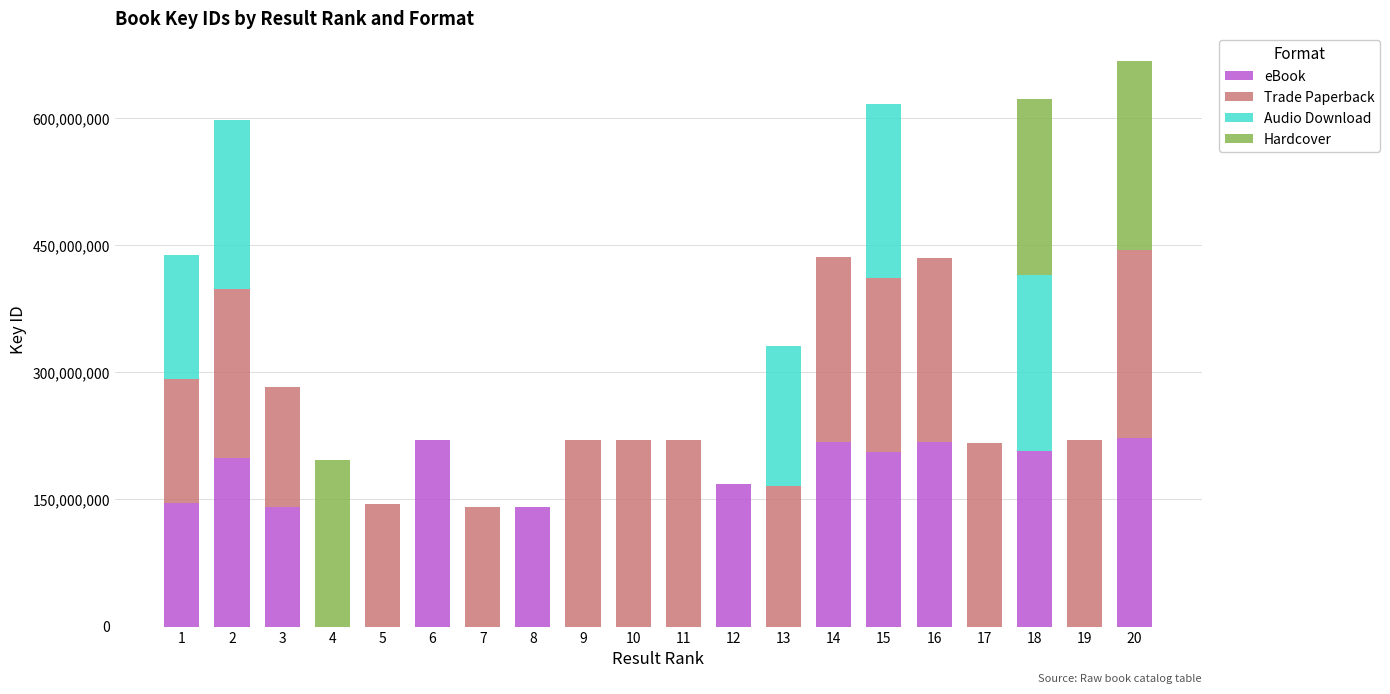

Are the bars grouped side by side (vs. stacked)?

No